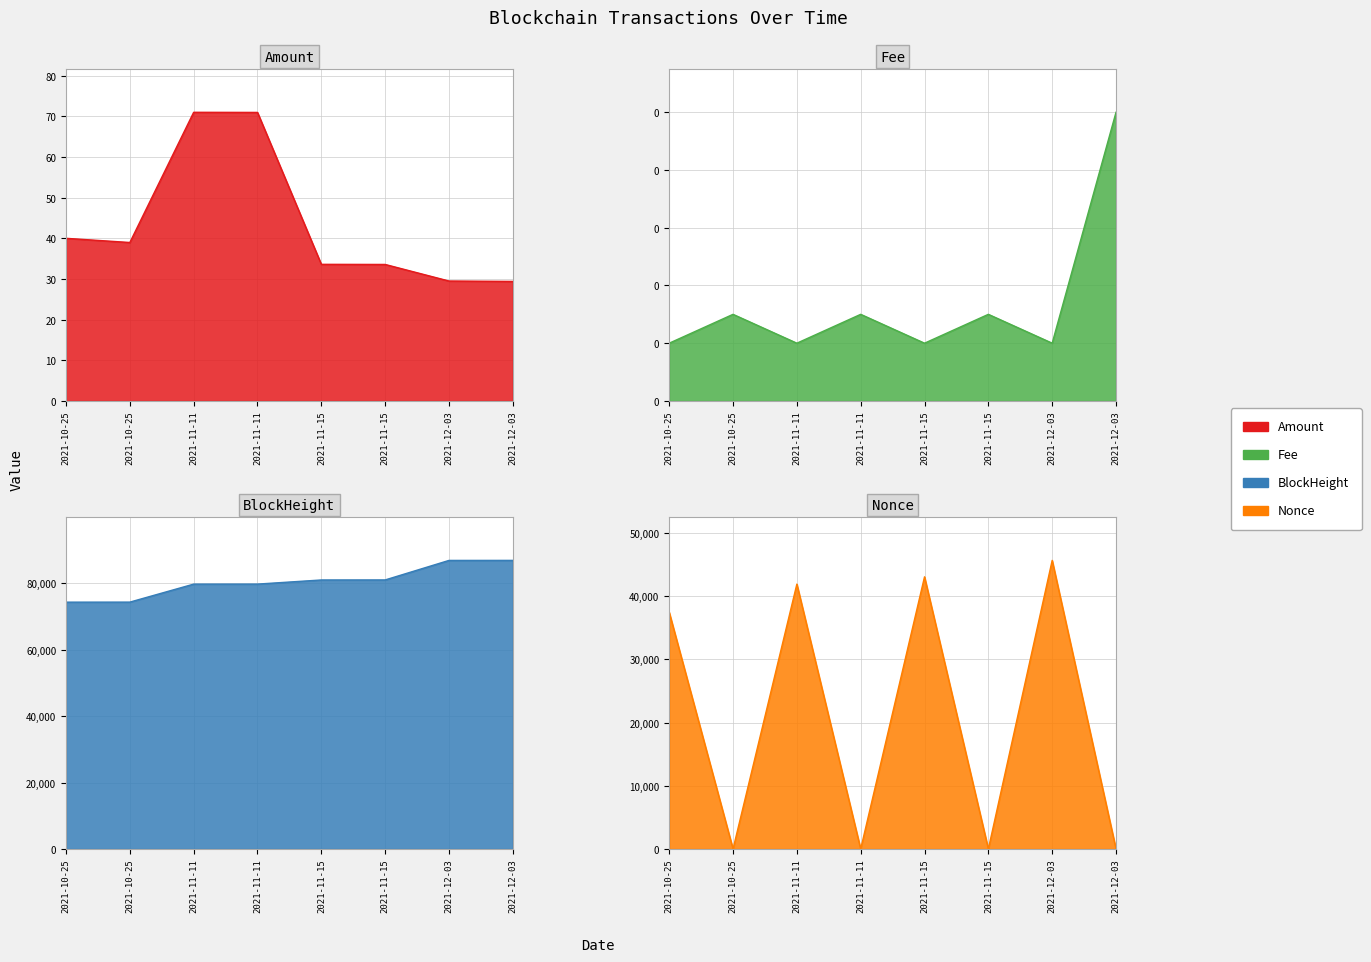

The Amount series shows 71.0 at 2021-11-11. True or false?

True